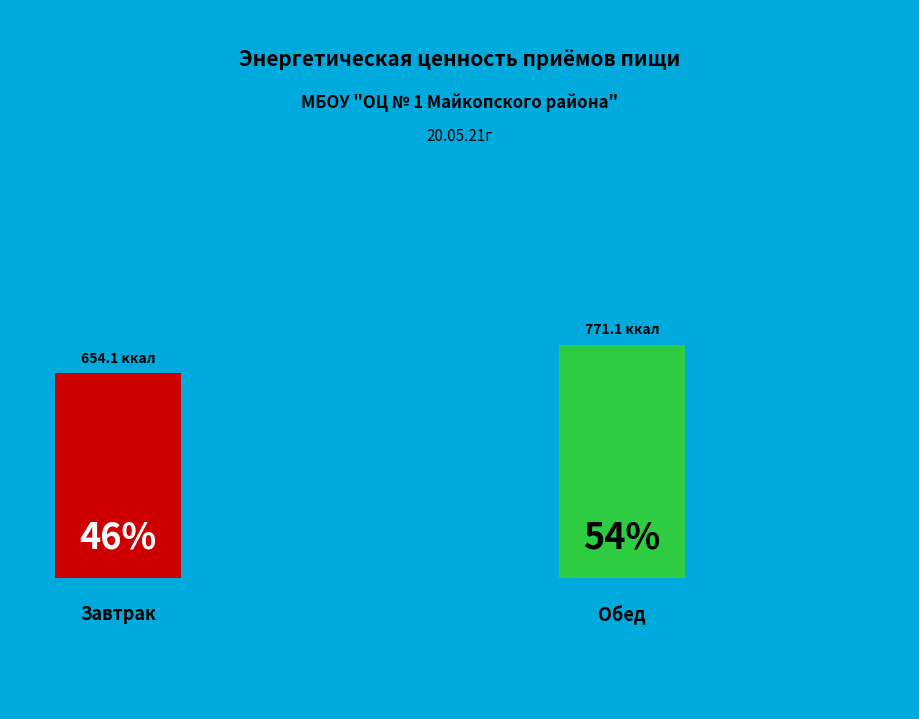

What percentage is the Завтрак slice, to the nearest percent?

46%